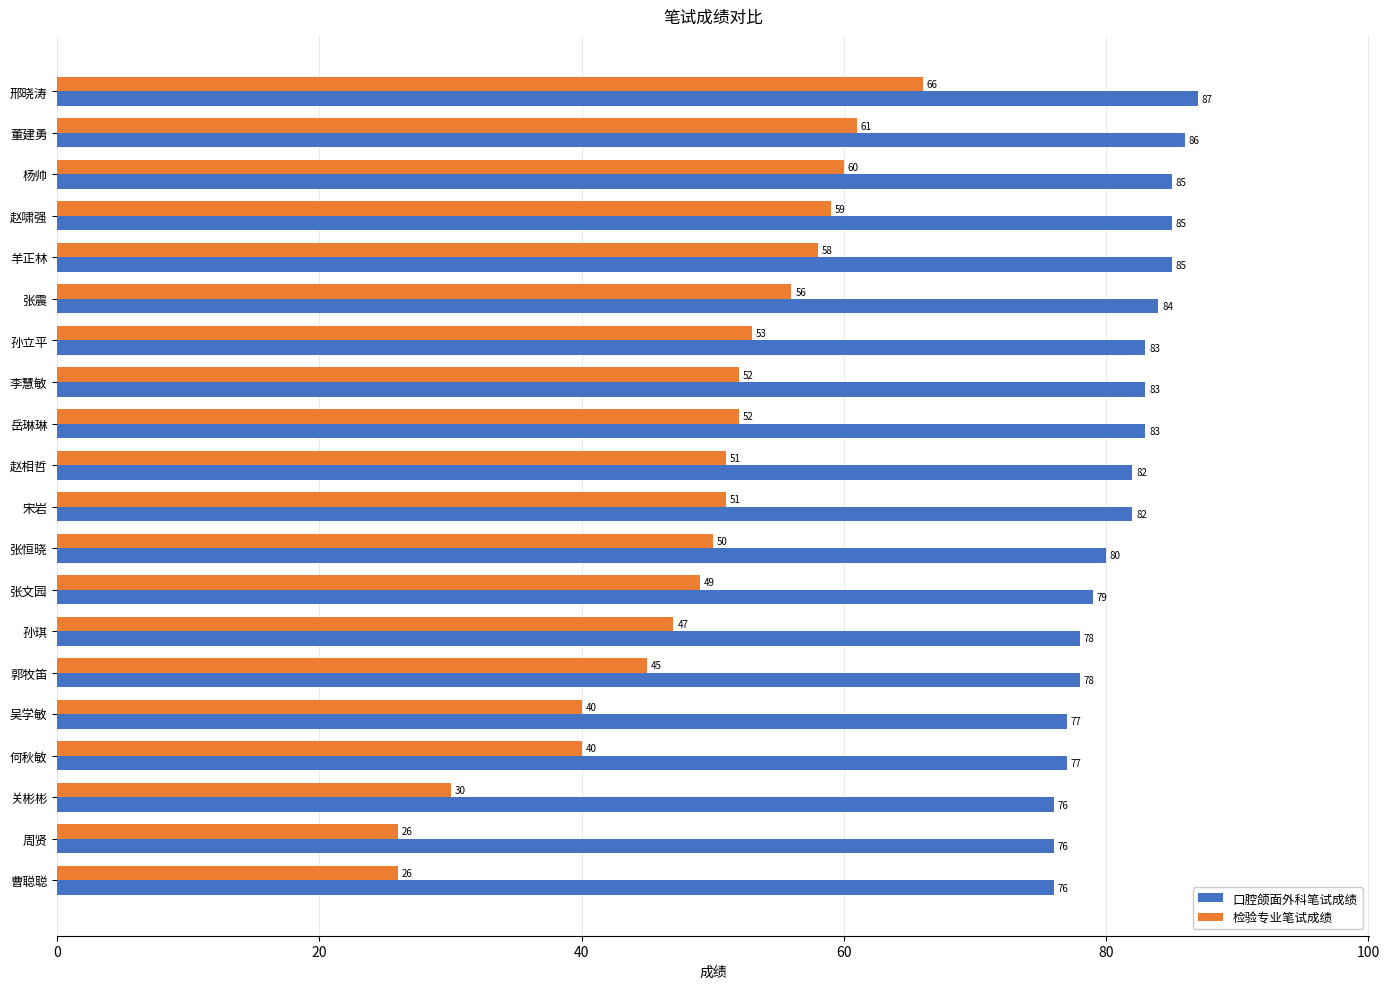

Which category has the highest value in the 检验专业笔试成绩 series?

邢晓涛